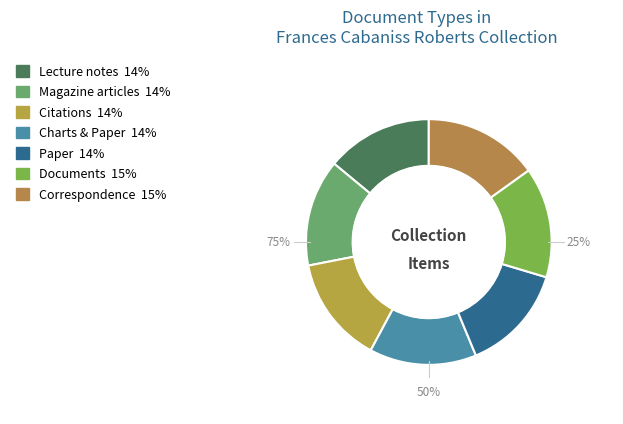

Which slice is the smallest?

Lecture notes